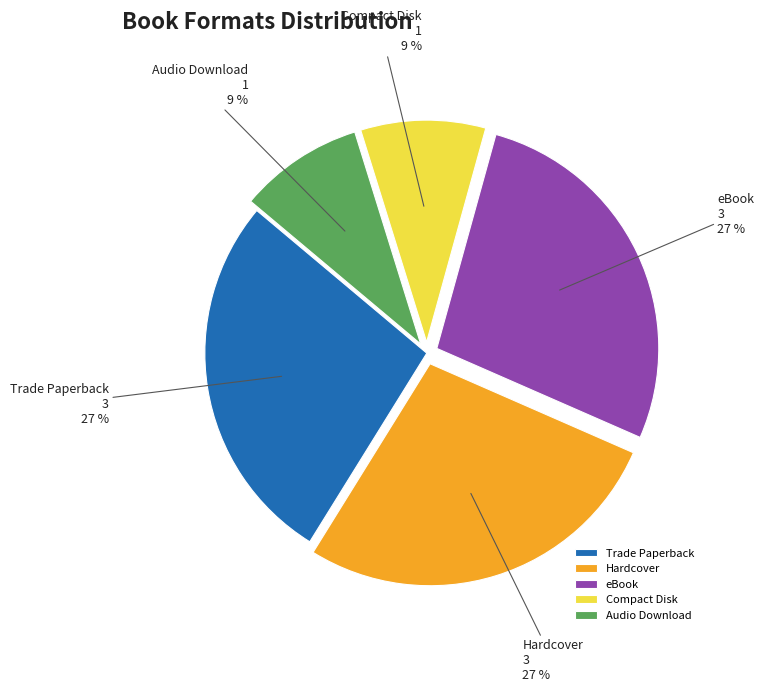

What percentage is the Hardcover slice, to the nearest percent?

27%